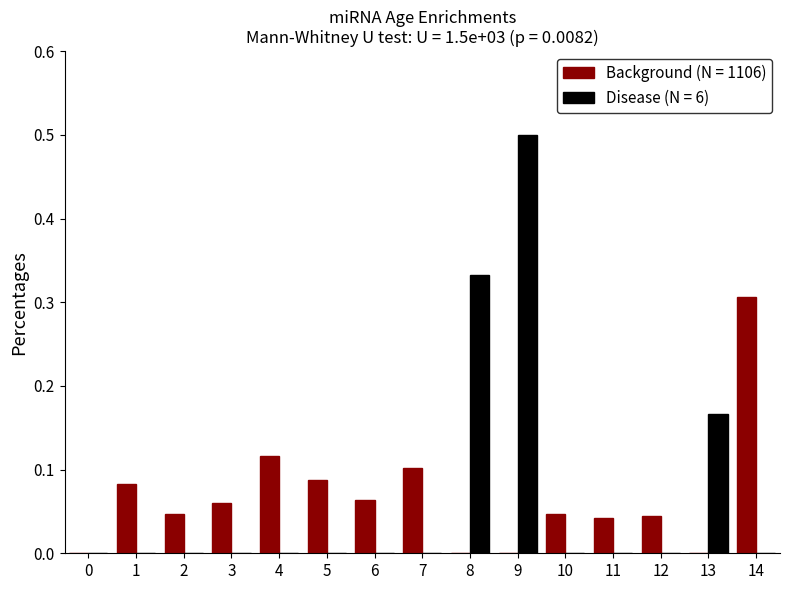

At which category does the chart reach its peak across all series?

9